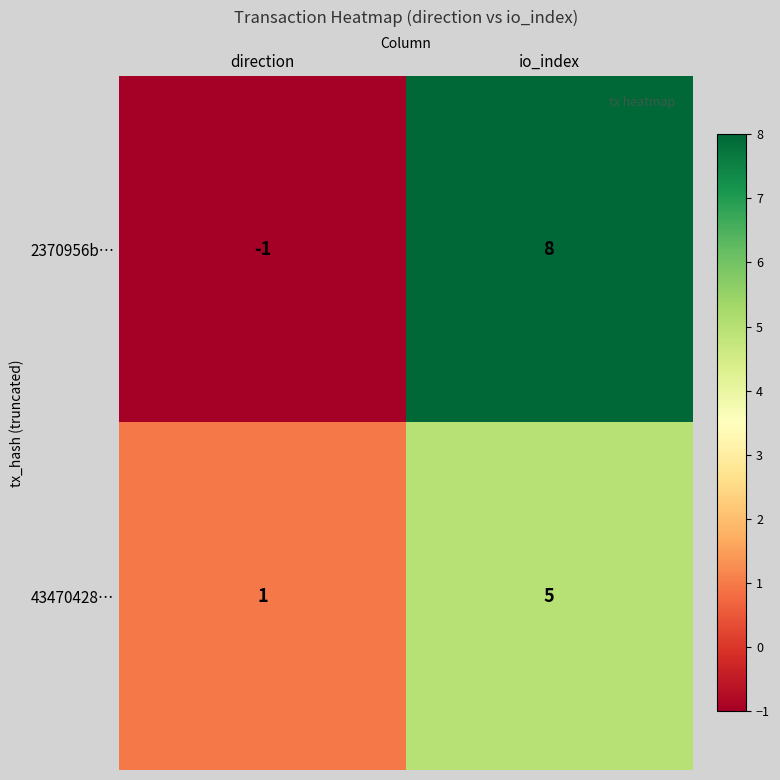

Which series has the largest total across all categories?

2370956b…